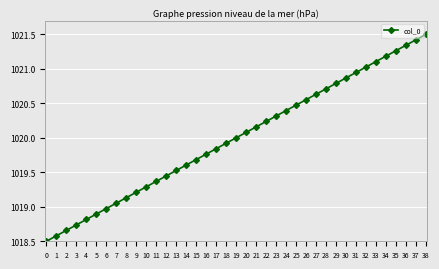

What is the value of the 19th point from the left?

1019.9